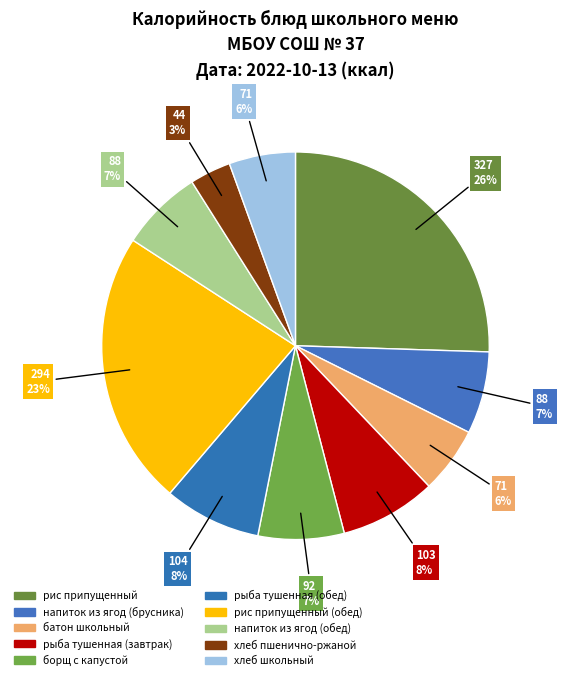

Count the number of slices in the pie.

10